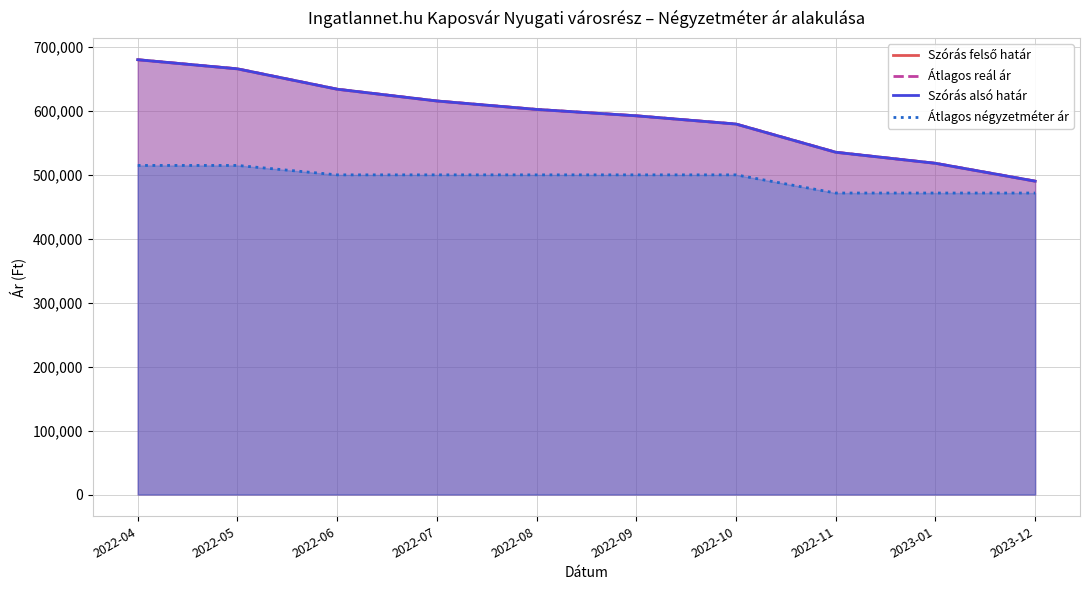

The value of Szórás felső határ at 2022-10 is 579471. True or false?

True